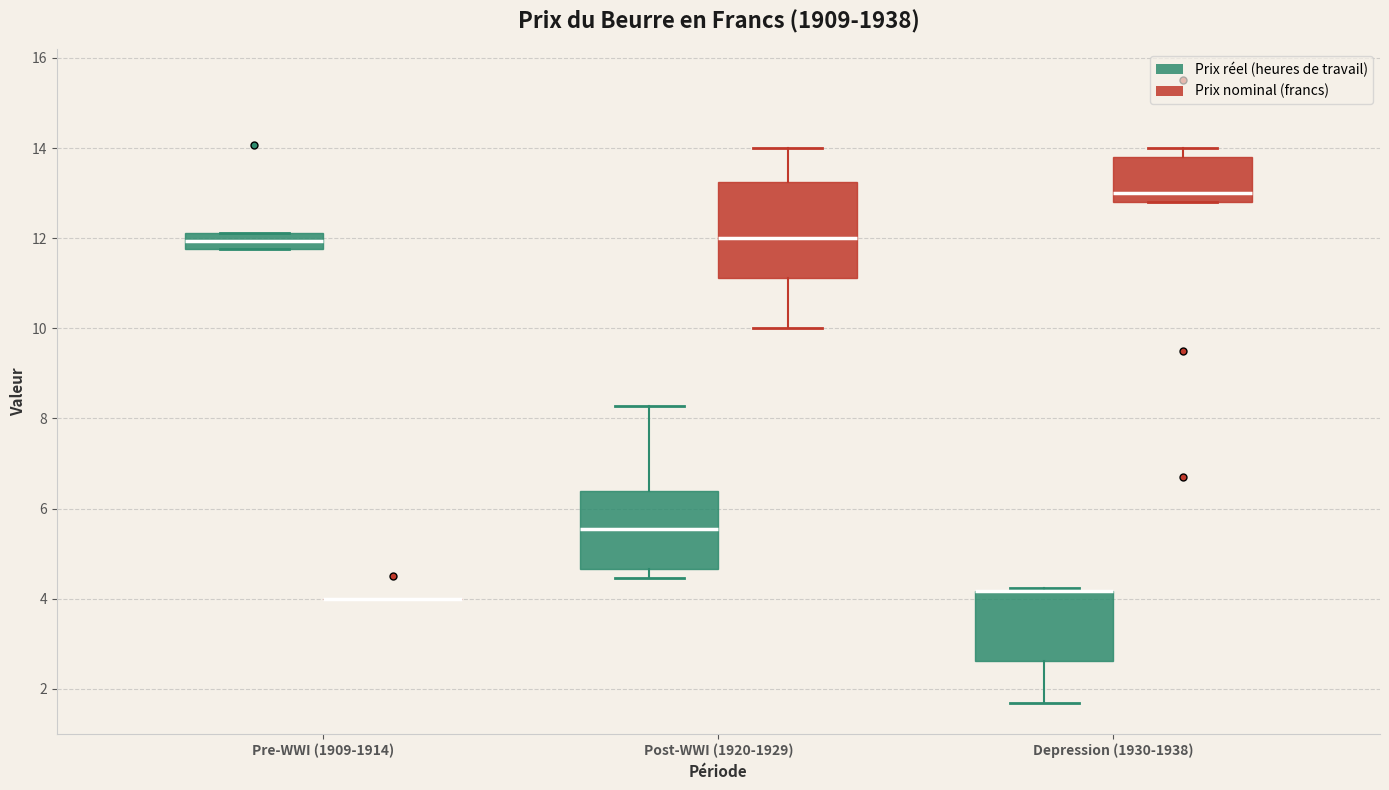

Comparing the boxes themselves (not the whiskers), which one is the tallest?

Post-WWI (1920-1929) (Prix nominal (francs))